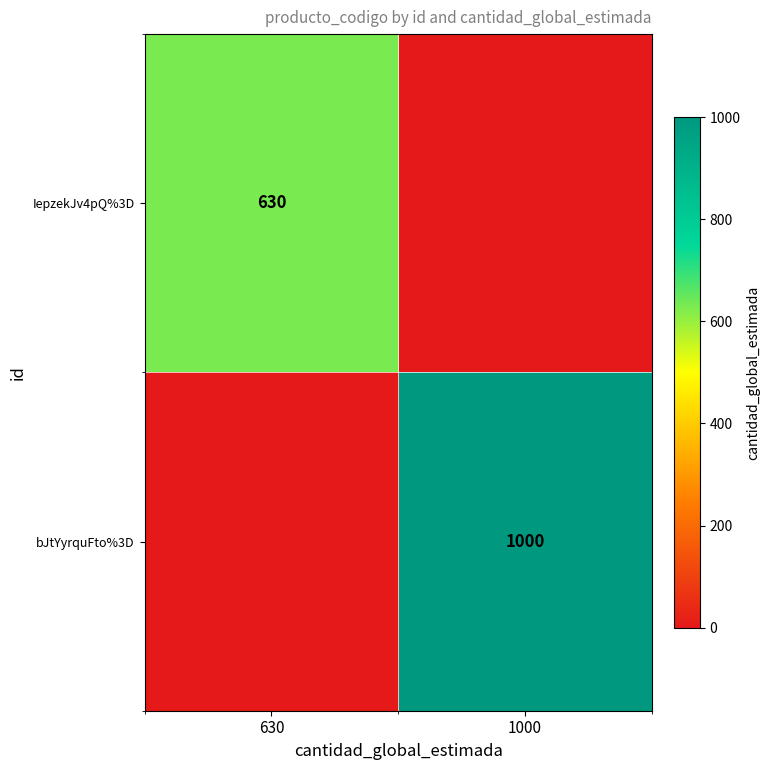

The bJtYyrquFto%3D series shows 1686 at 1000. True or false?

False